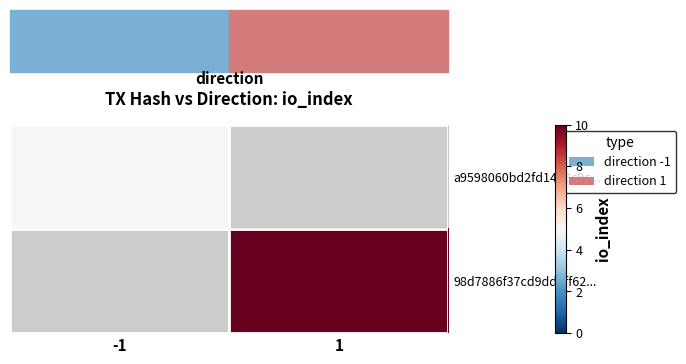

Which category has the highest value in the a9598060bd2fd1438c9c... series?

-1